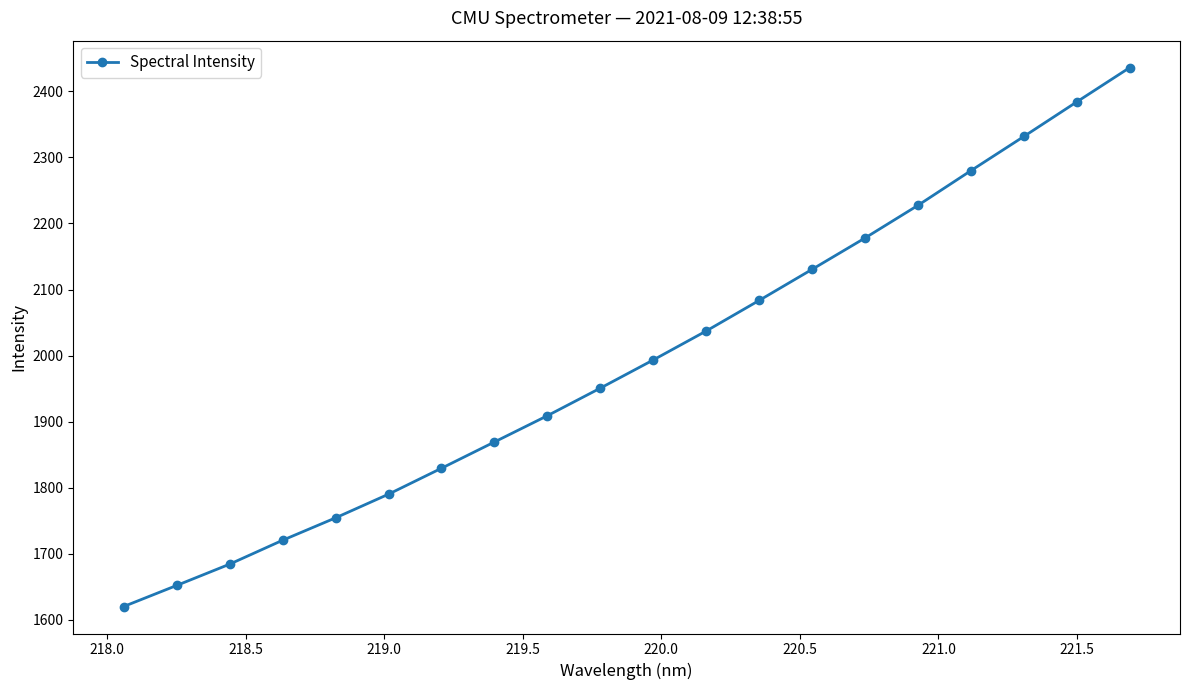

True or false: the data has more than 0 interior local peaks.

False